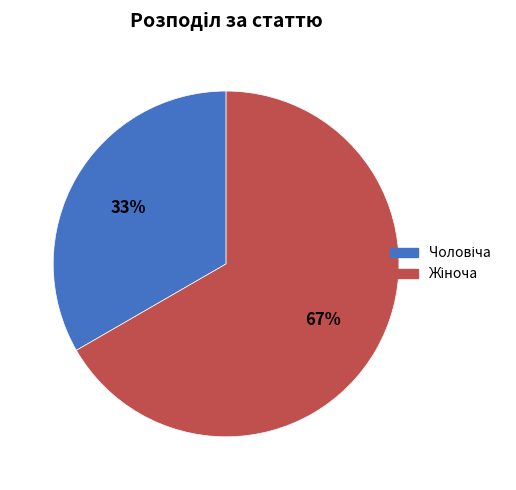

How many segments does this pie chart have?

2